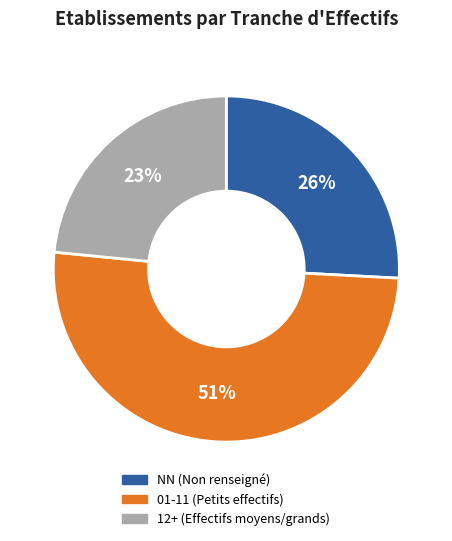

To the nearest percent, what is the average slice percentage?

33%